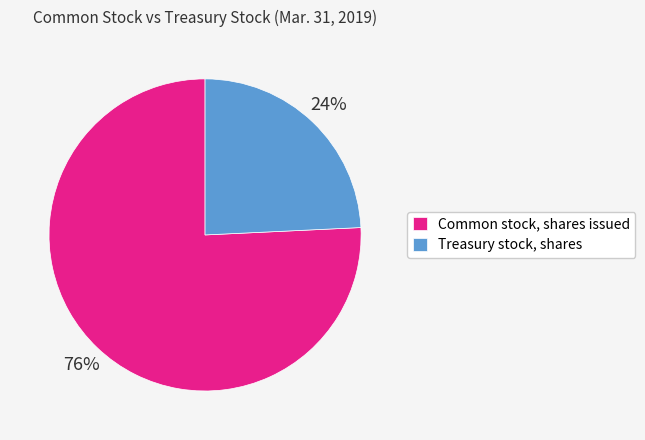

True or false: Treasury stock, shares accounts for 33% of the total.

False